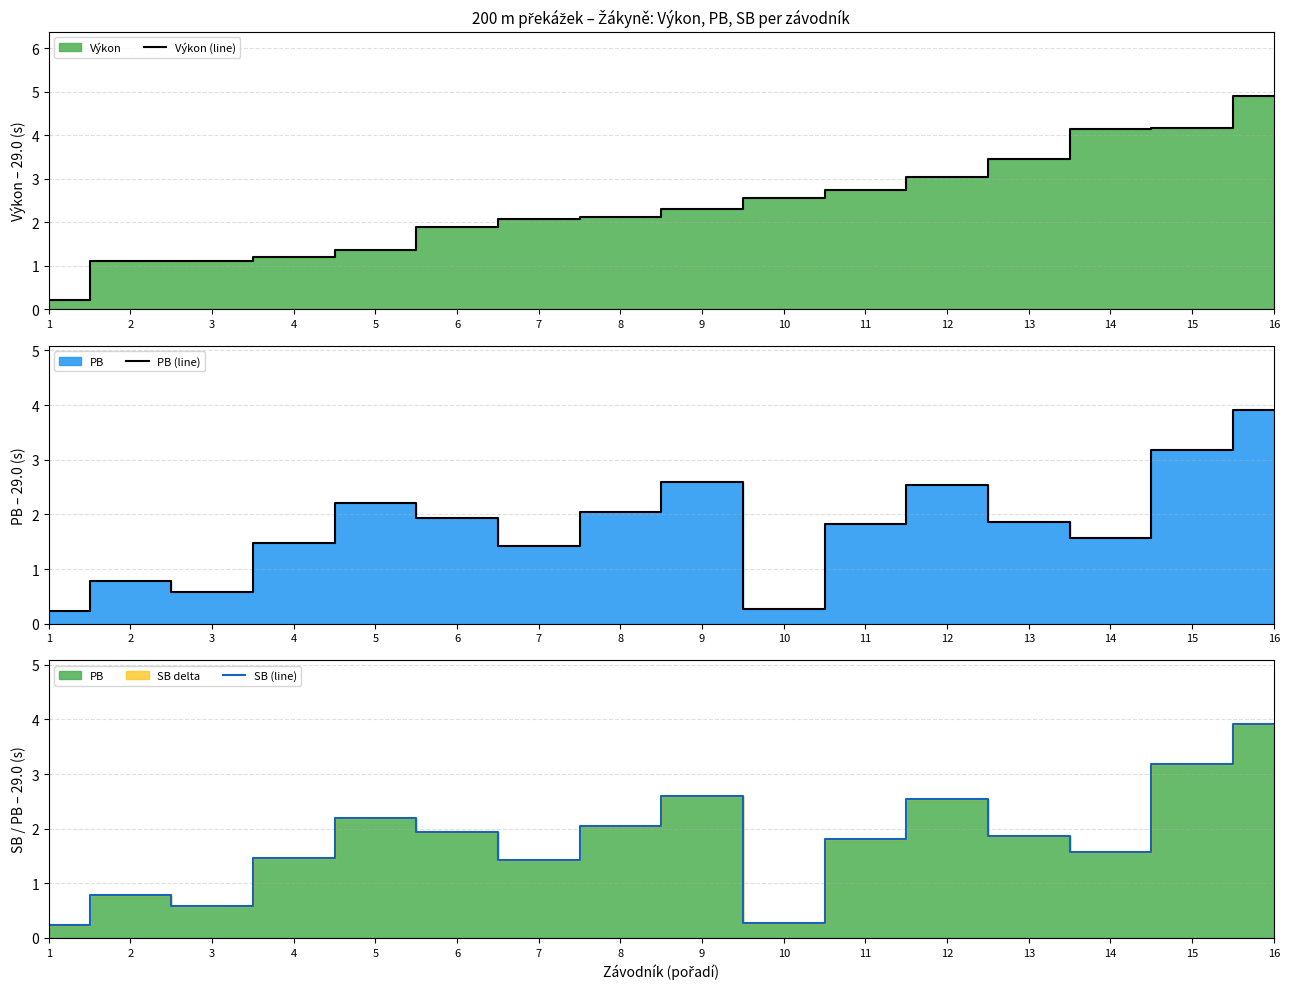

What is the difference between the maximum and second lowest values in the SB (line) series?

3.6